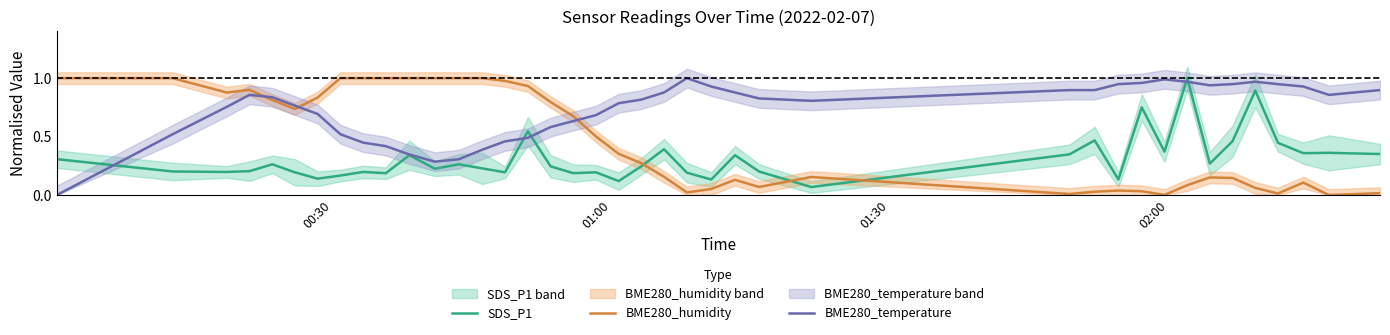

How many times do BME280_temperature and BME280_humidity cross each other?

3